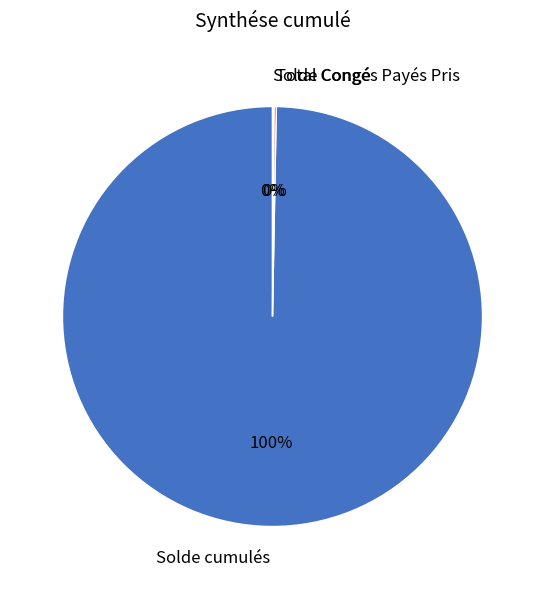

Is Solde cumulés the majority of the pie?

Yes